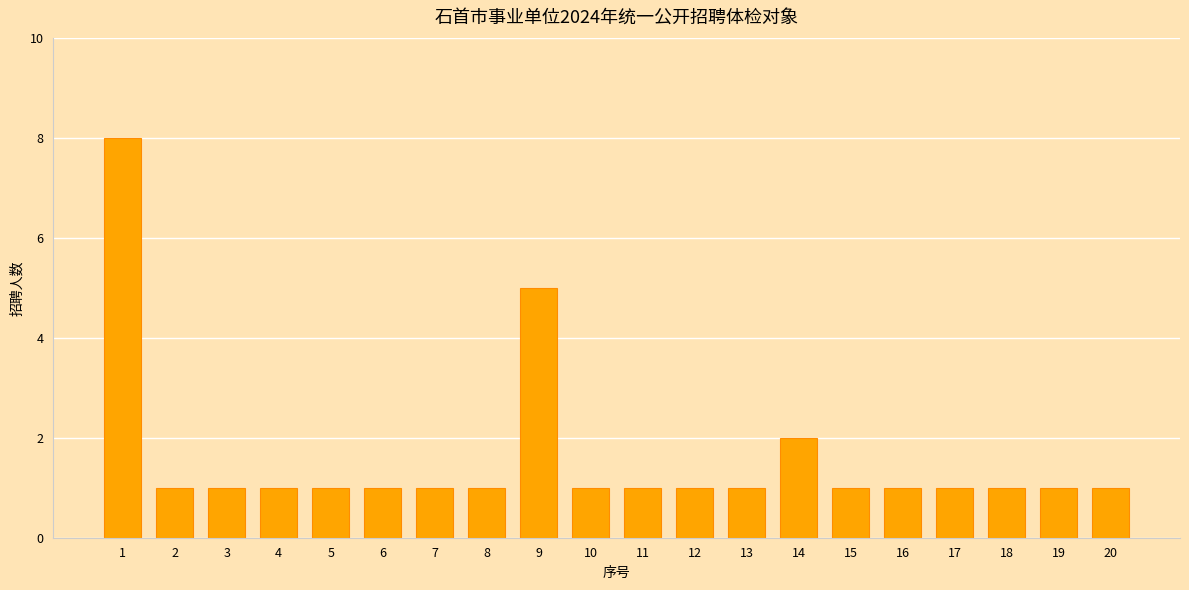

How many bars are there in total?

20